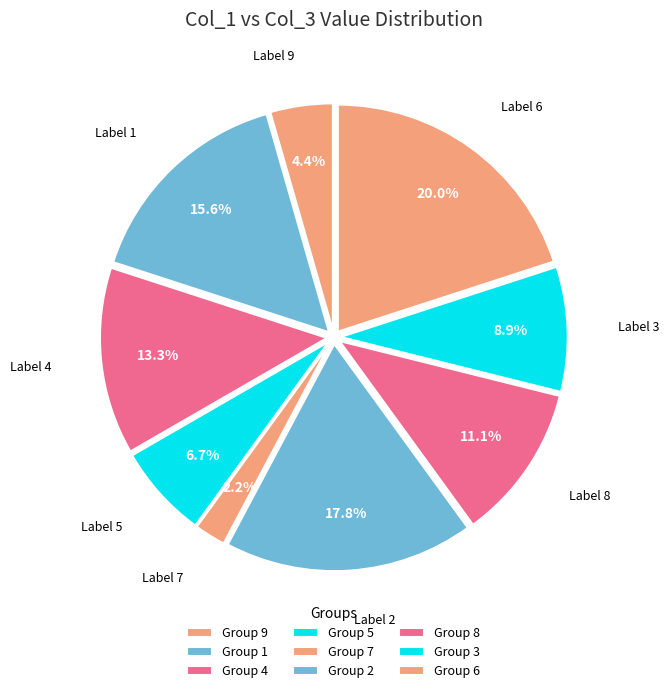

Count the number of slices in the pie.

9